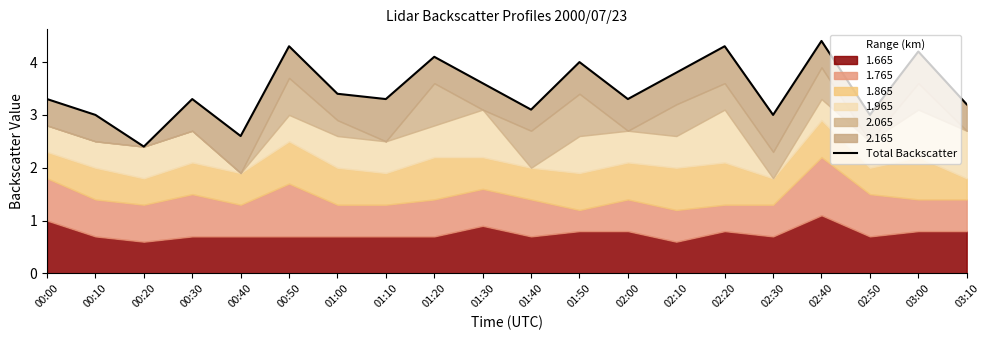

What is the value of the 7th point from the left?

3.4